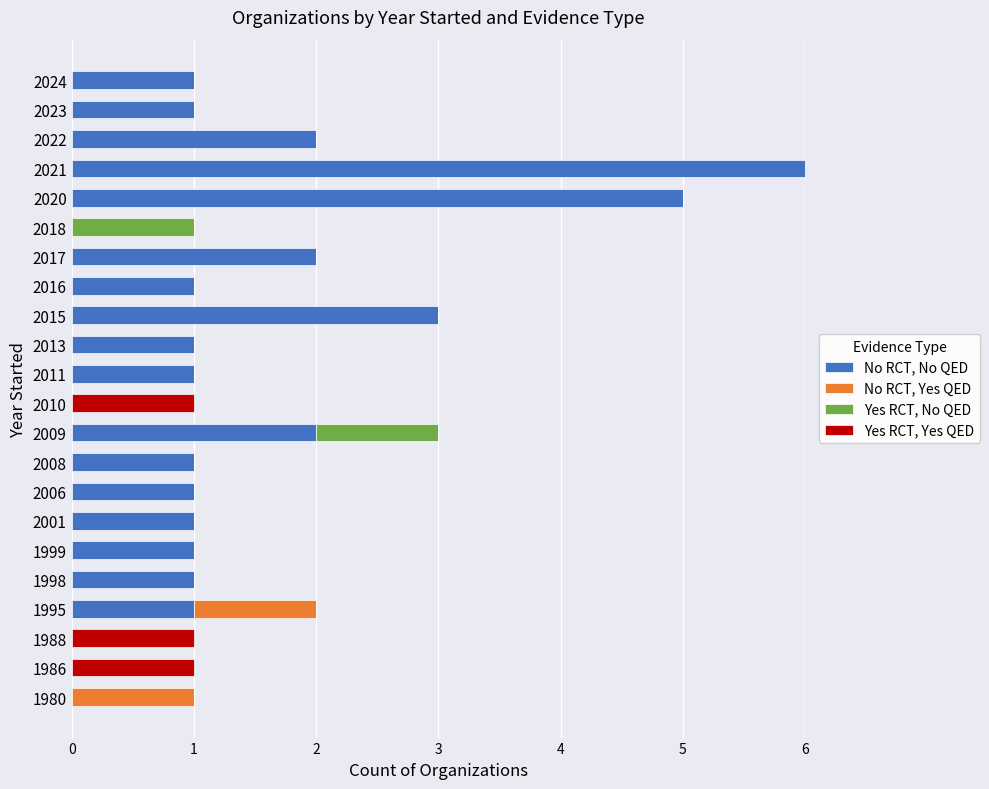

True or false: No RCT, No QED has a value of 8 at 2020.

False